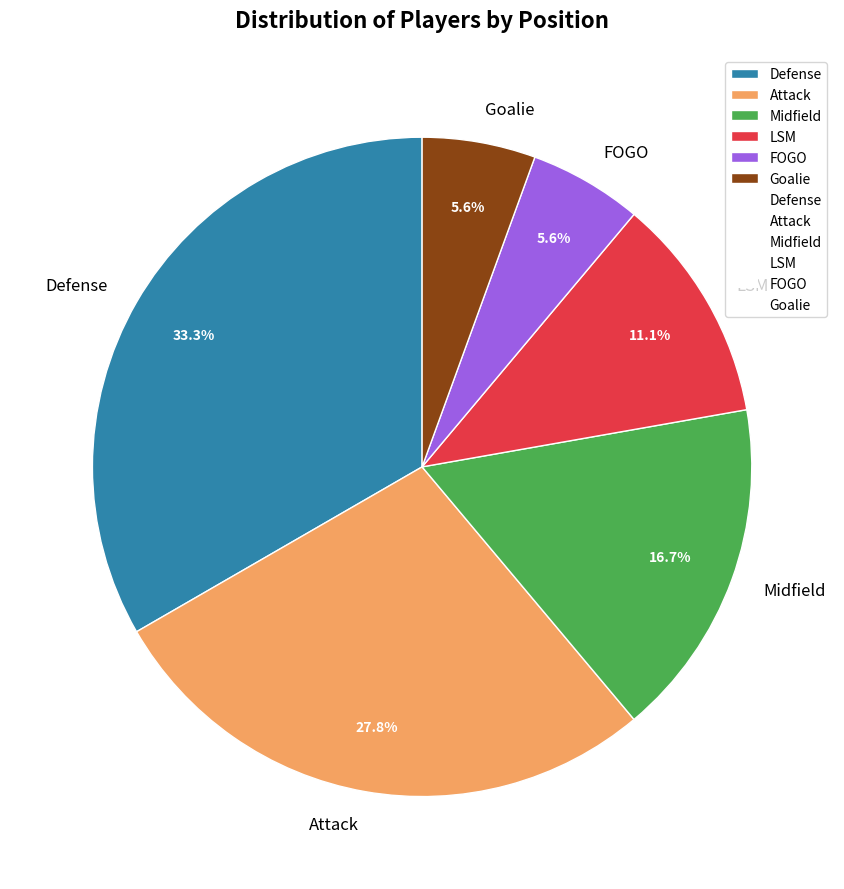

What percentage is the FOGO slice, to the nearest percent?

6%